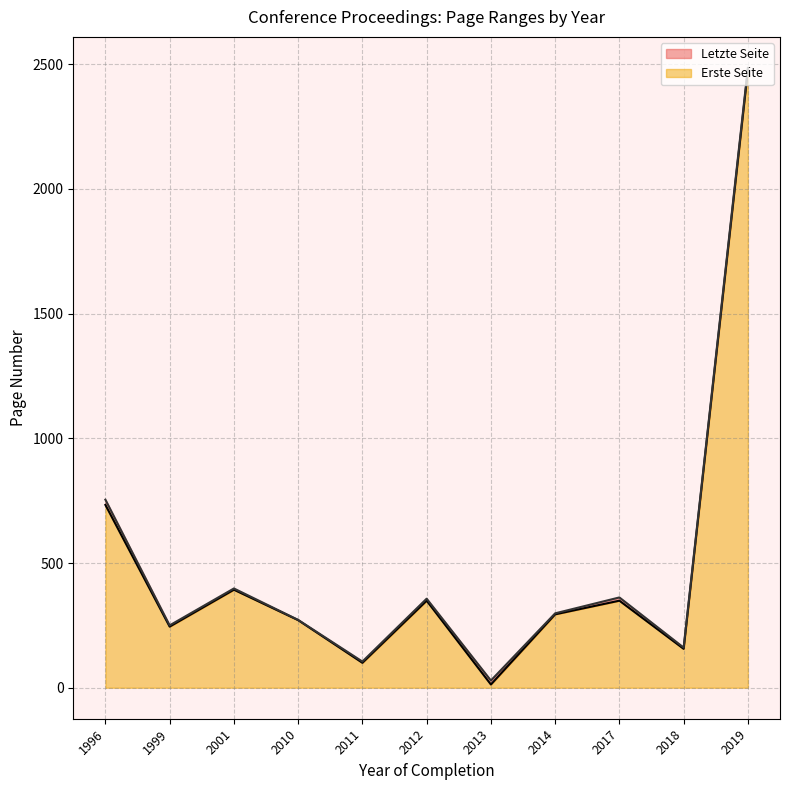

What are all the series names shown in the legend?

Erste Seite, Letzte Seite